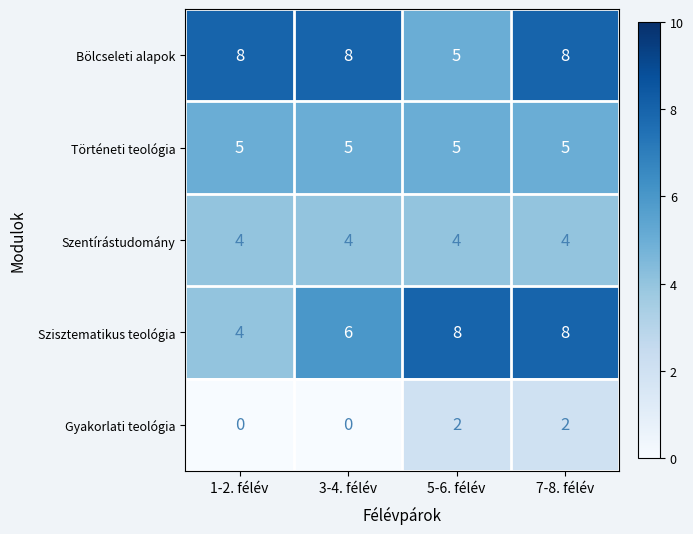

What is the difference between the highest and lowest values at 3-4. félév?

8